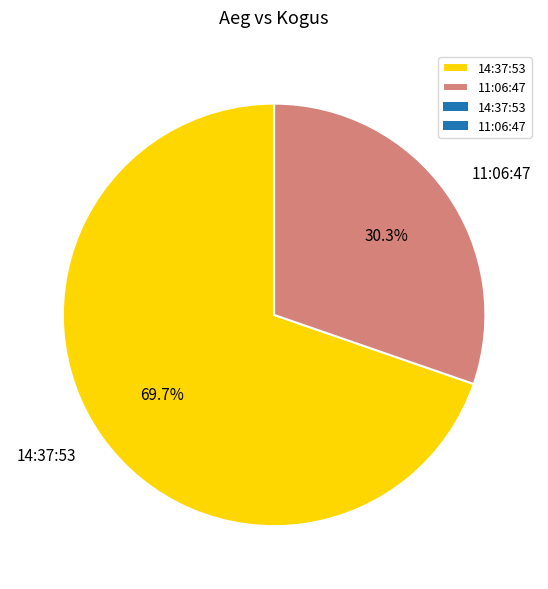

The 11:06:47 slice represents 43% of the pie. True or false?

False